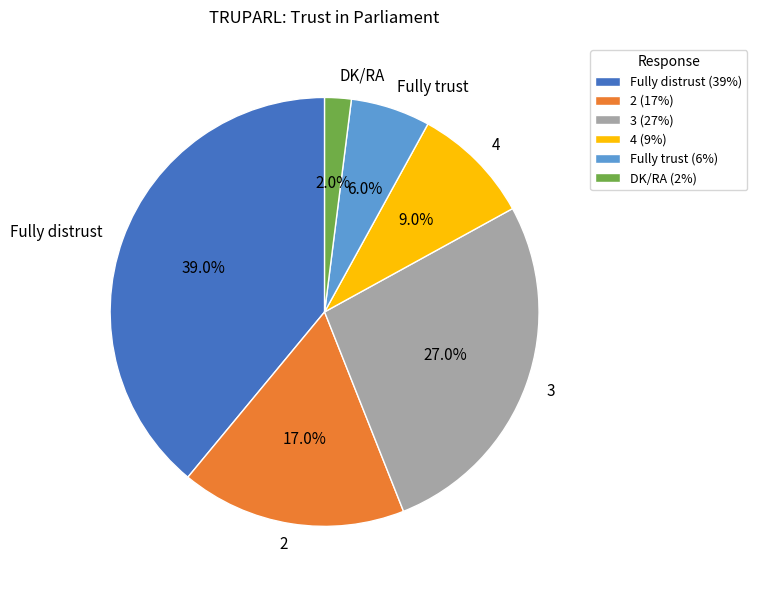

Which category has the smallest portion of the pie?

DK/RA